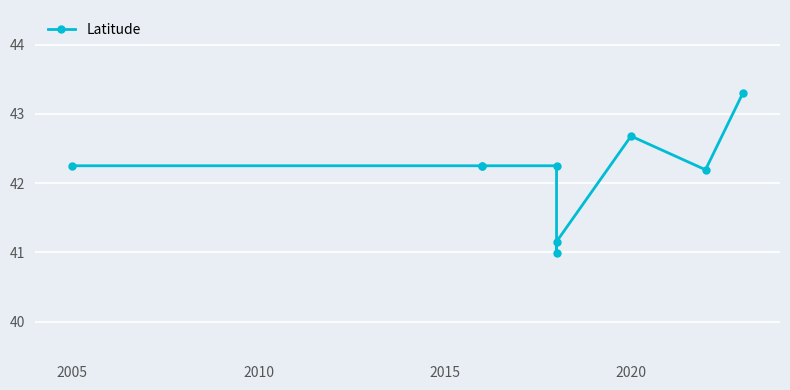

The value at 2020 is 42.7. True or false?

True